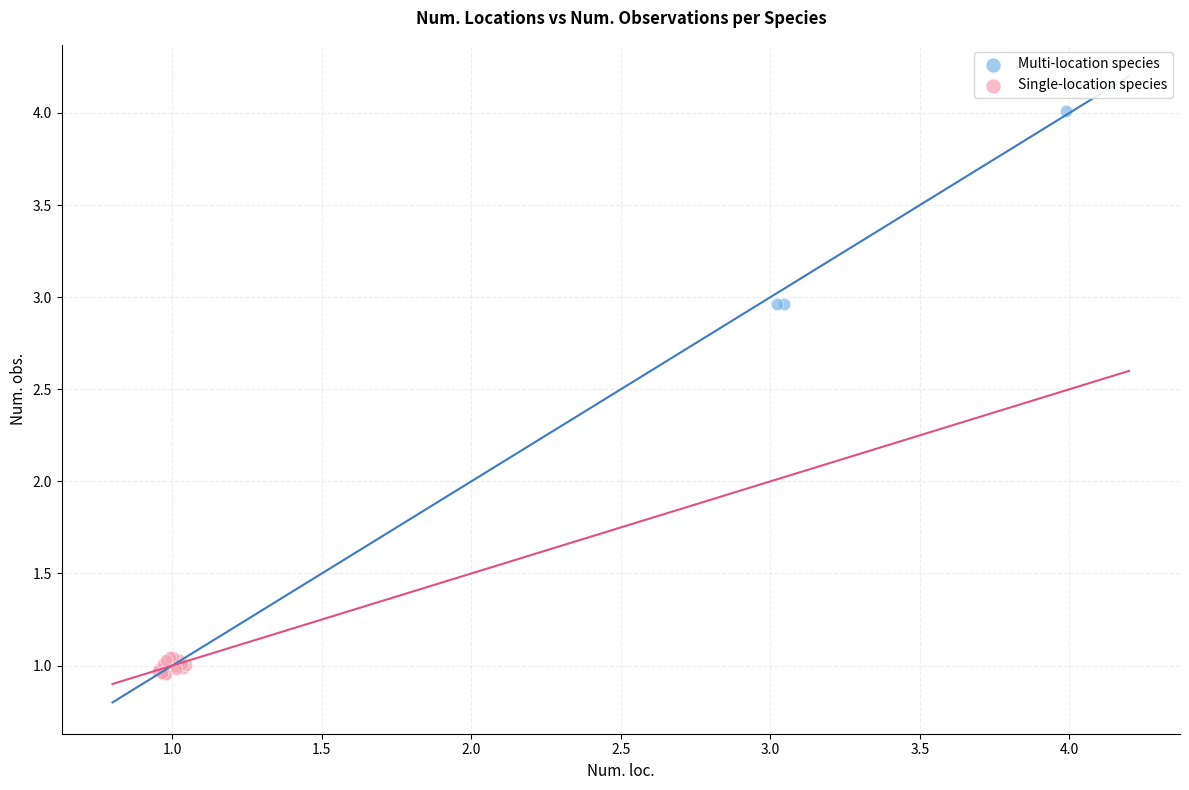

Which series reaches the maximum Y coordinate?

Multi-location species